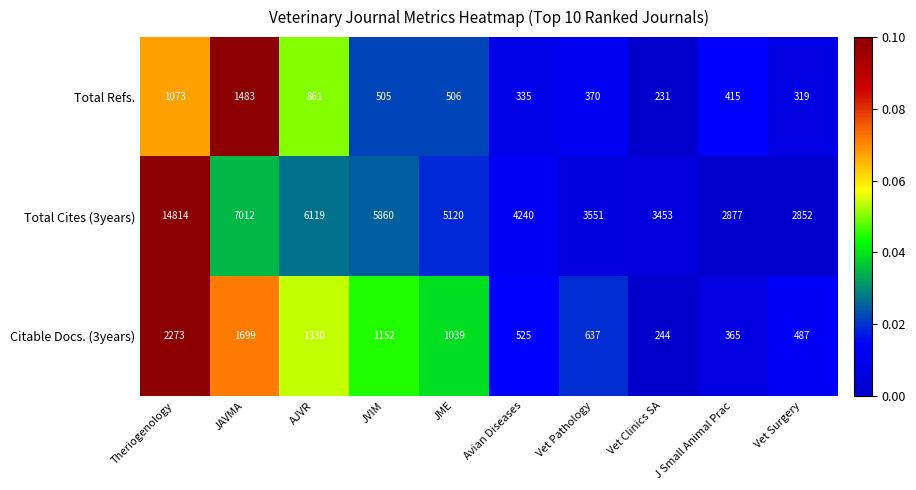

Is it true that Total Refs. equals 370 at Vet Pathology?

True